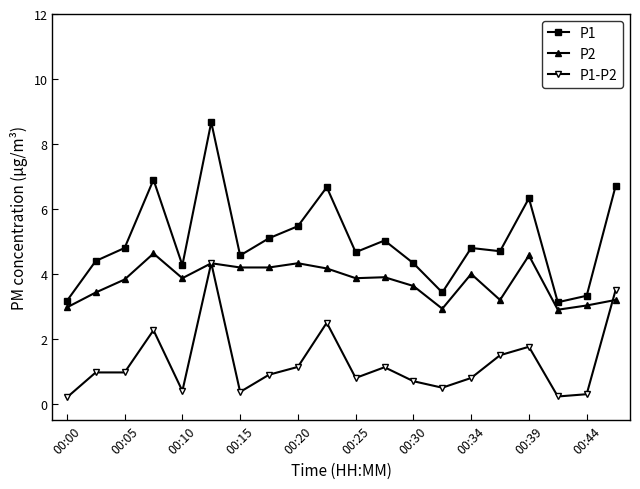

Does the chart have visible grid lines?

No